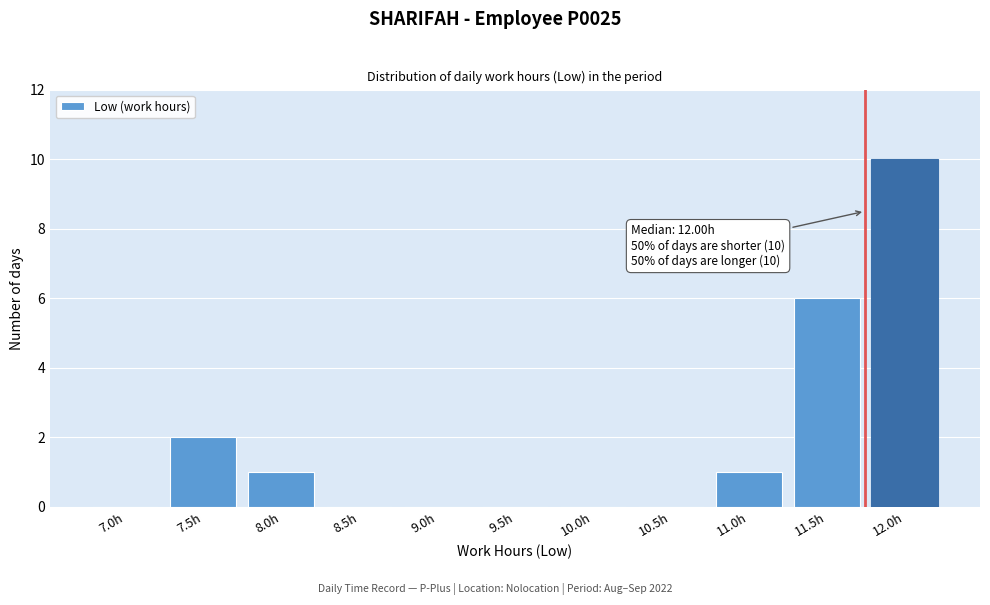

Reading left to right, list all the values displayed in this chart.

7.0h=0	7.5h=2	8.0h=1	8.5h=0	9.0h=0	9.5h=0	10.0h=0	10.5h=0	11.0h=1	11.5h=6	12.0h=10